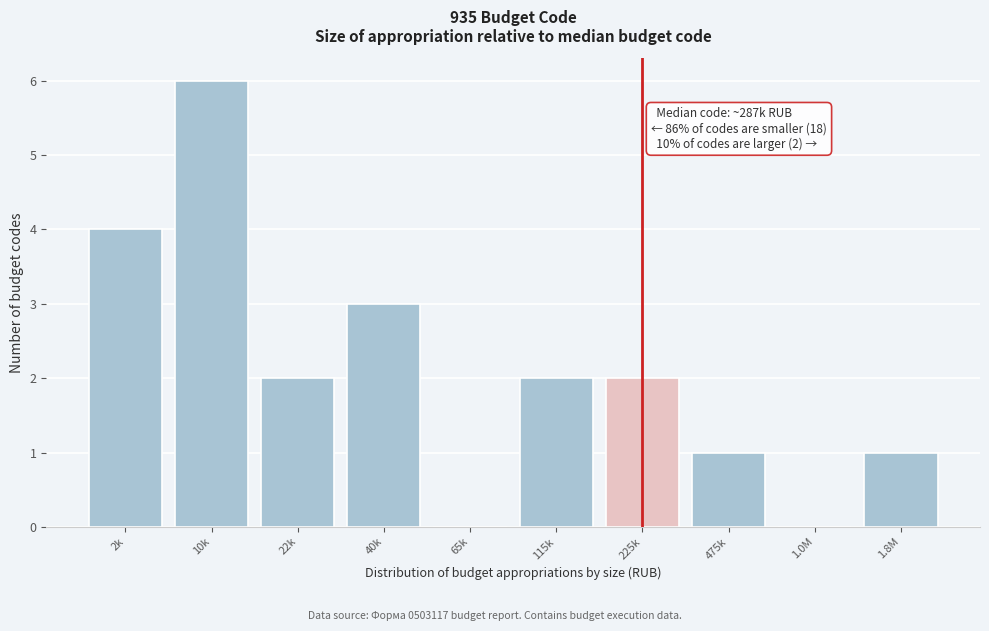

Reading left to right, what are all the values shown in this chart?

2k=4	10k=6	22k=2	40k=3	65k=0	115k=2	225k=2	475k=1	1.0M=0	1.8M=1